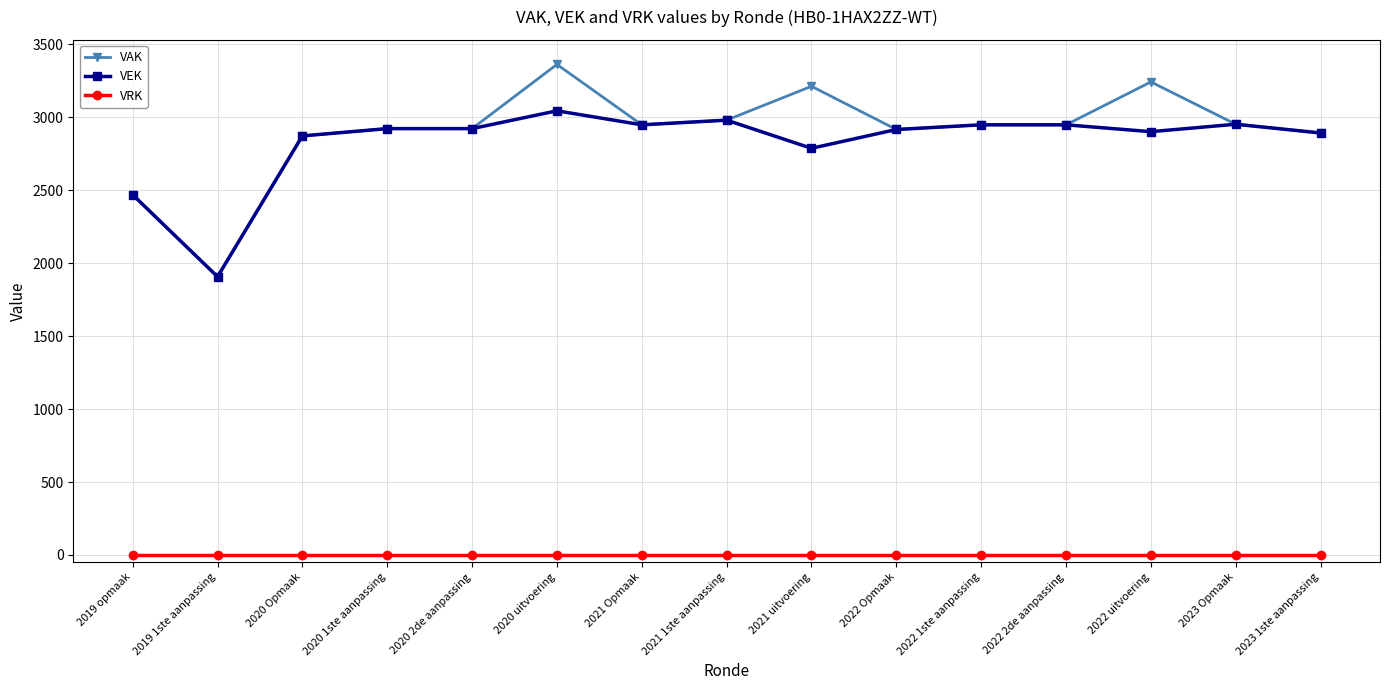

True or false: VEK and VRK cross at least once.

False